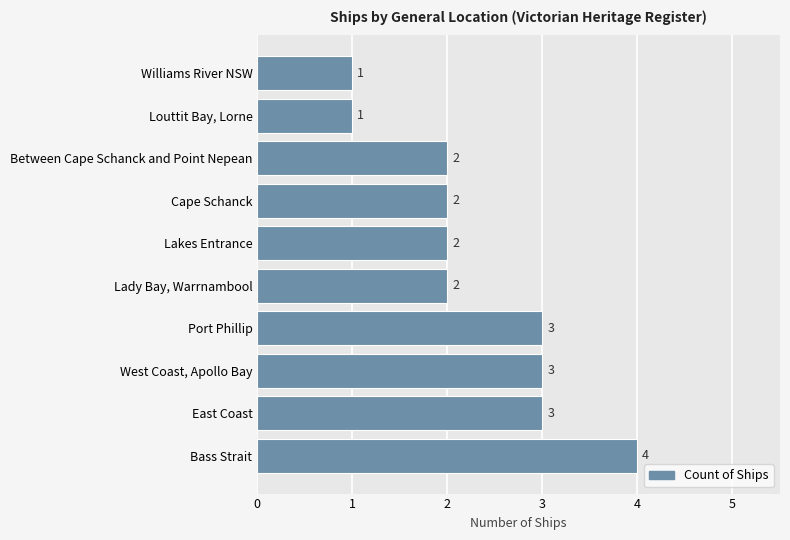

What is the difference between the maximum and second lowest values?

3